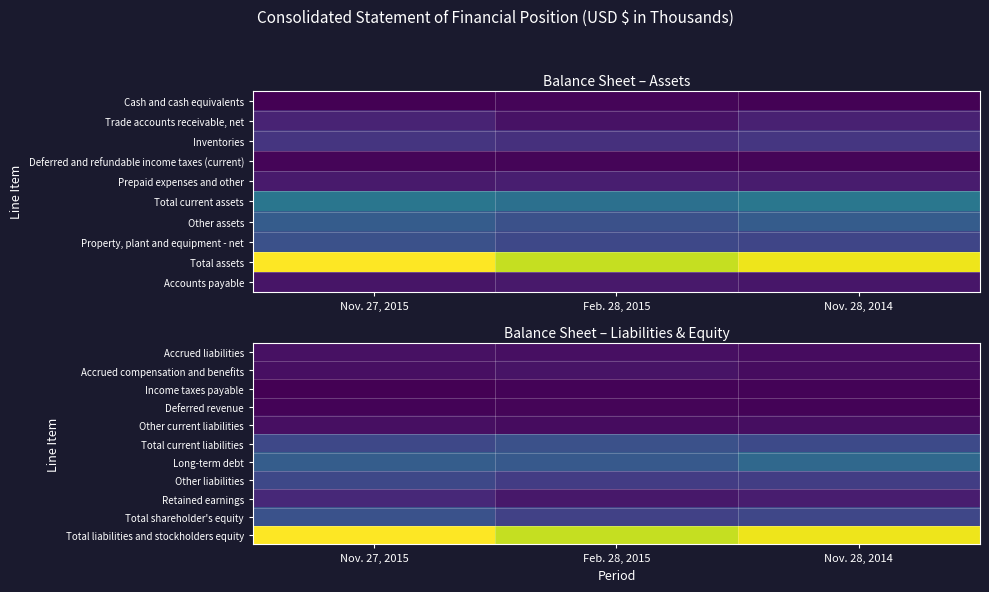

At which label does Total liabilities and stockholders equity reach its minimum?

Feb. 28, 2015